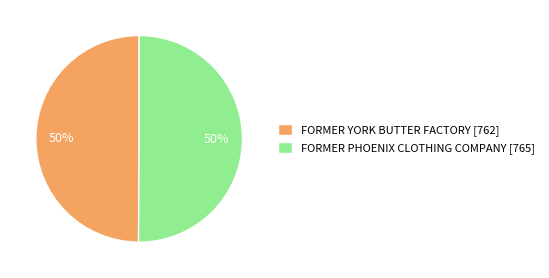

Is it true that FORMER PHOENIX CLOTHING COMPANY is 36% of the pie?

False